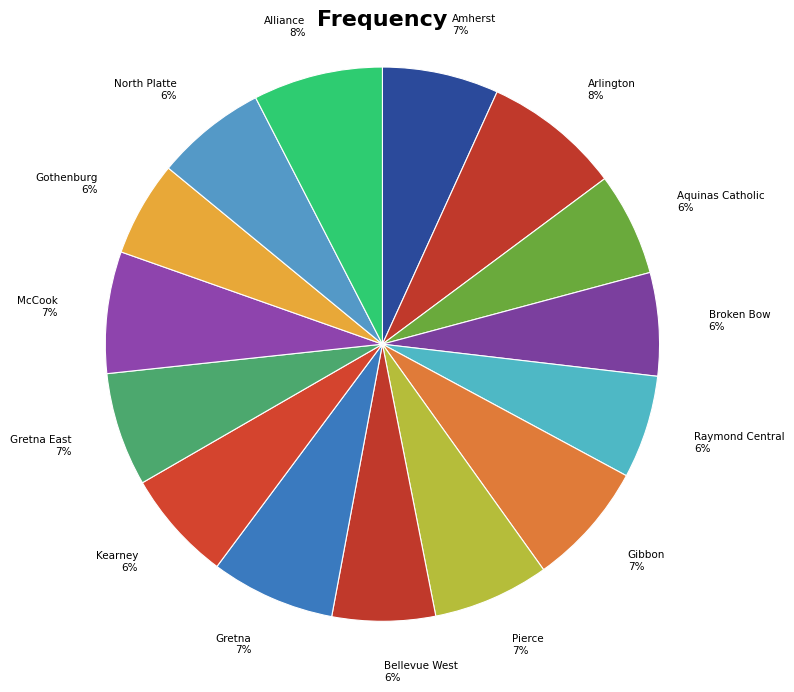

What percentage is the Amherst slice, to the nearest percent?

7%